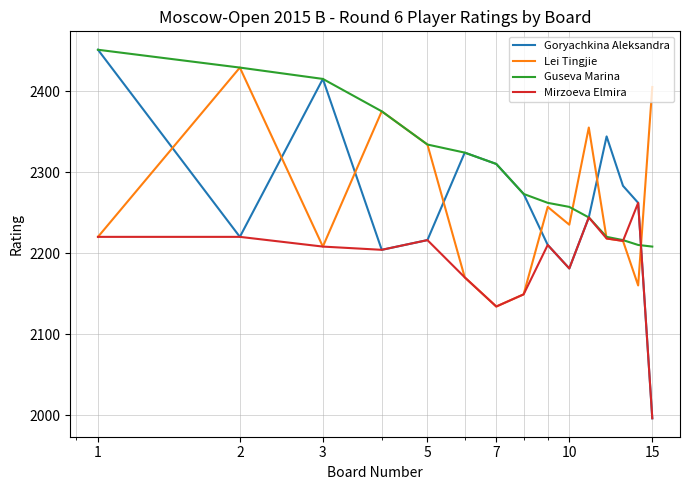

What is the difference between the maximum and second lowest values in the Lei Tingjie series?

280